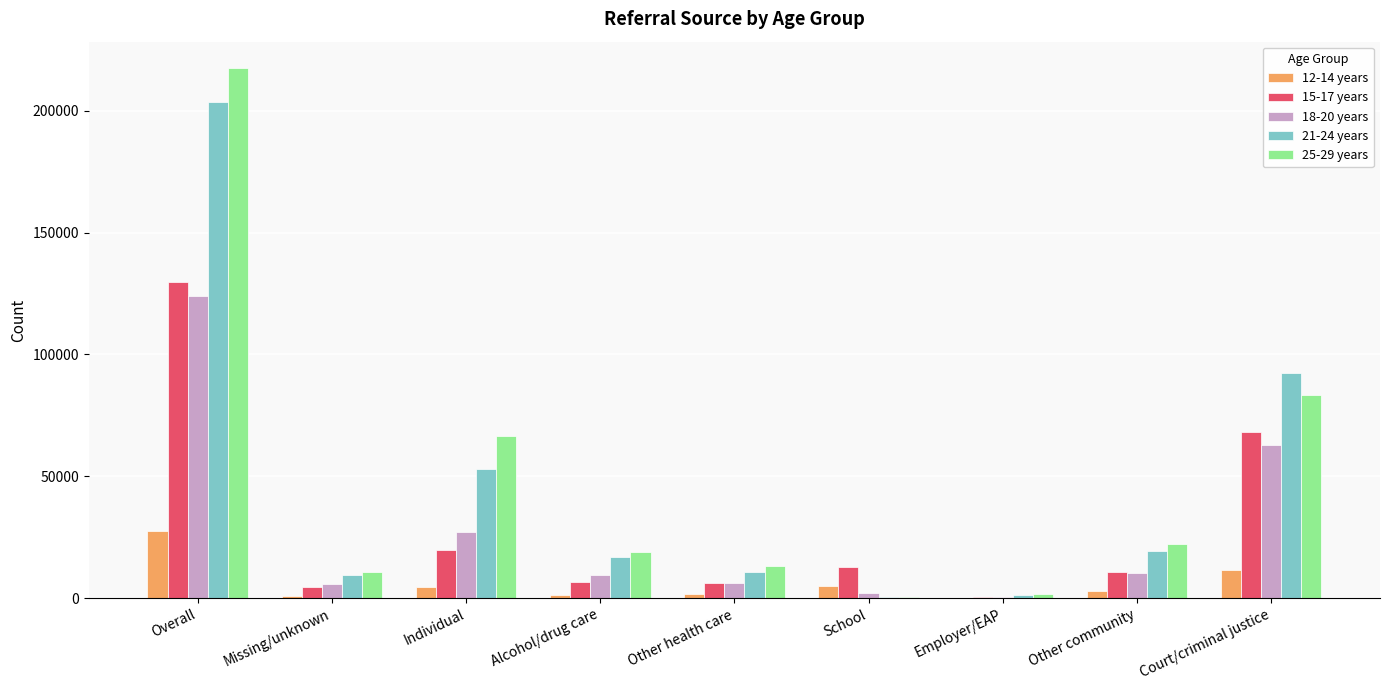

Are the bars horizontal?

No